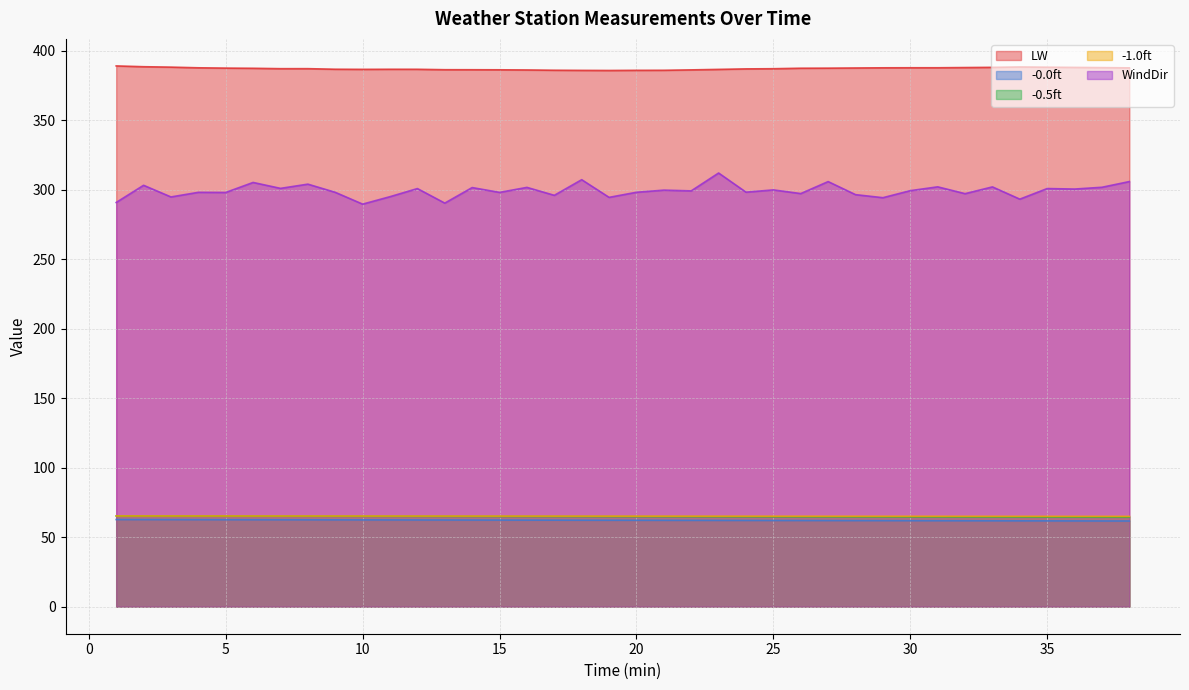

Which series has the largest range (max minus min)?

WindDir